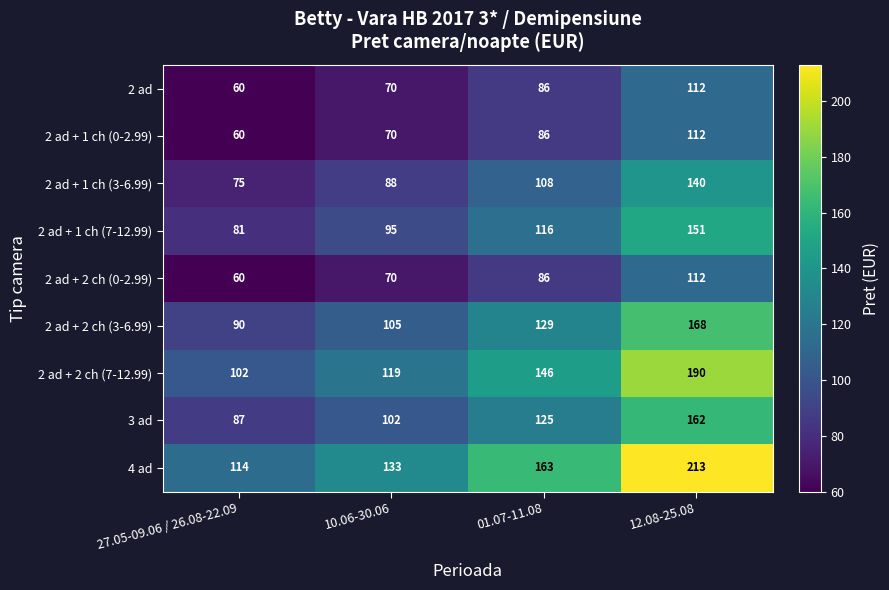

Between 10.06-30.06 and 01.07-11.08, which series saw the biggest shift?

4 ad